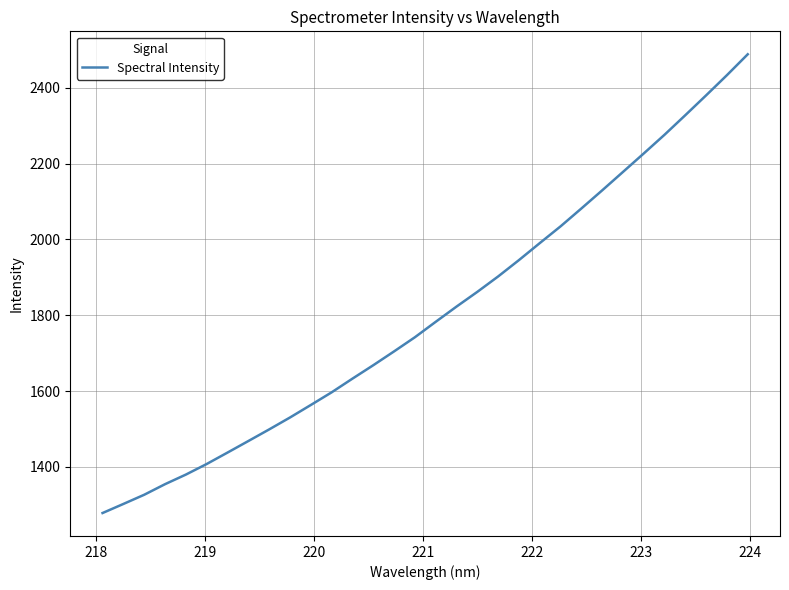

Does the chart display data point markers on the line(s)?

No